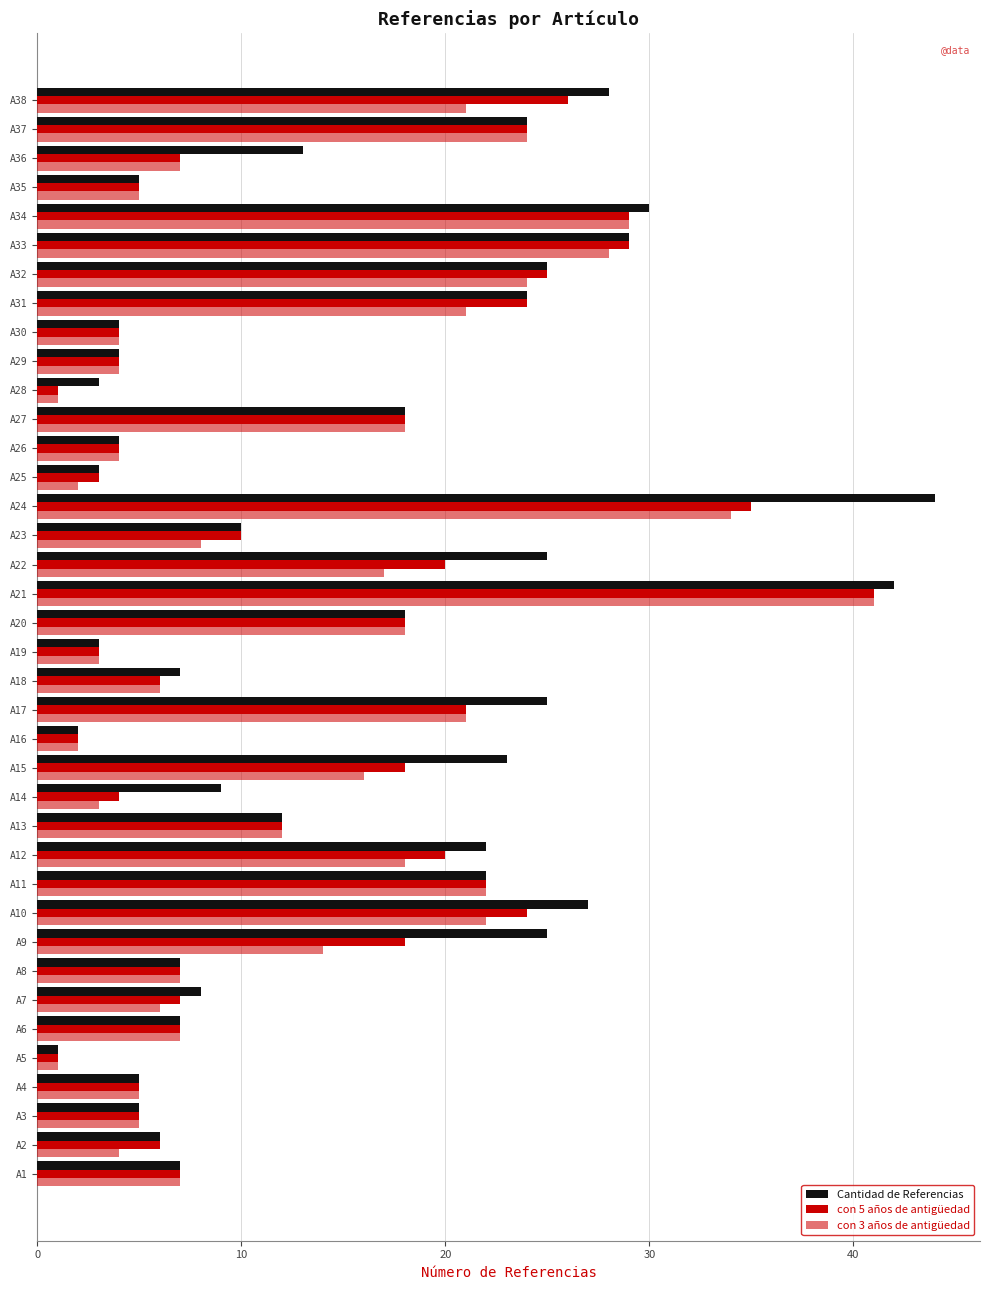

How many series are shown in this chart?

3